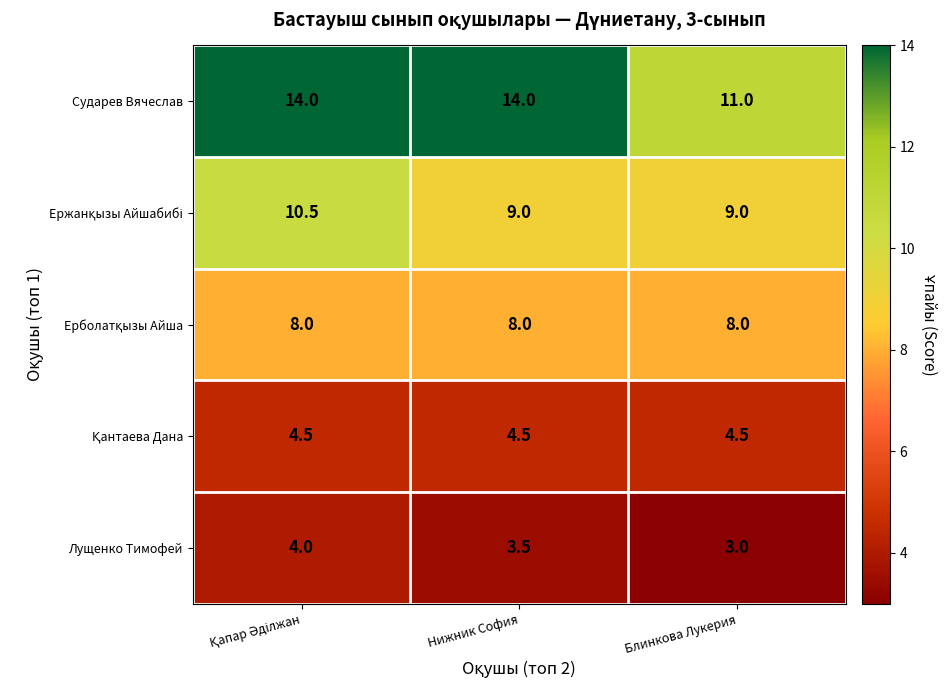

What is the smallest value displayed?

3.0